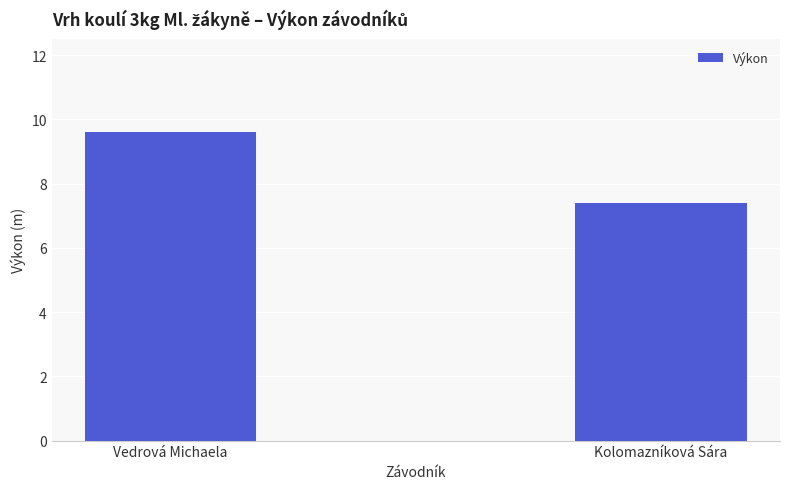

What is the ratio of the value at Kolomazníková Sára to the value at Vedrová Michaela?

0.8